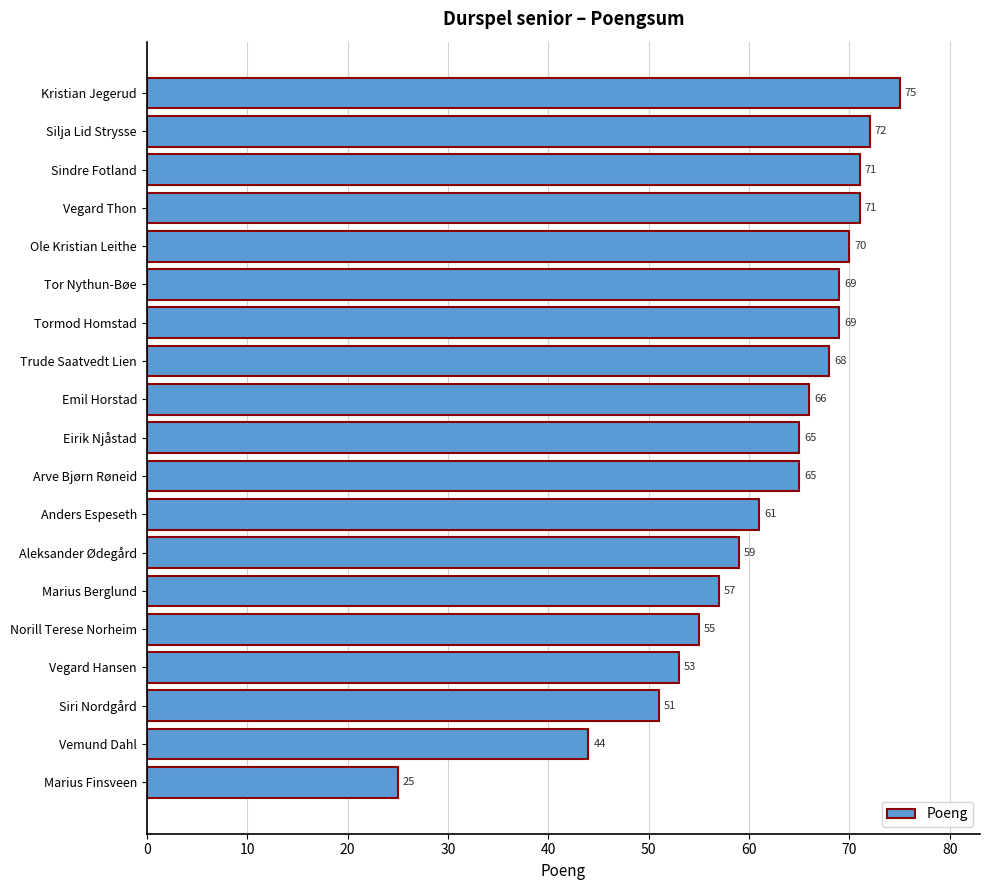

Between Emil Horstad and Vemund Dahl, which is larger?

Emil Horstad